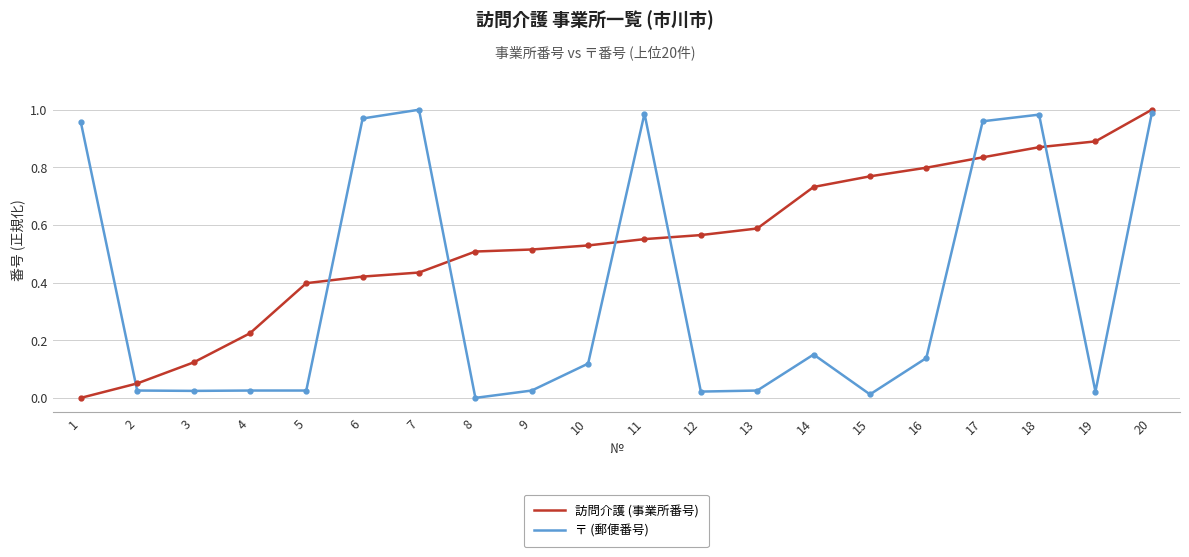

At which category is the sum across all series the highest?

20